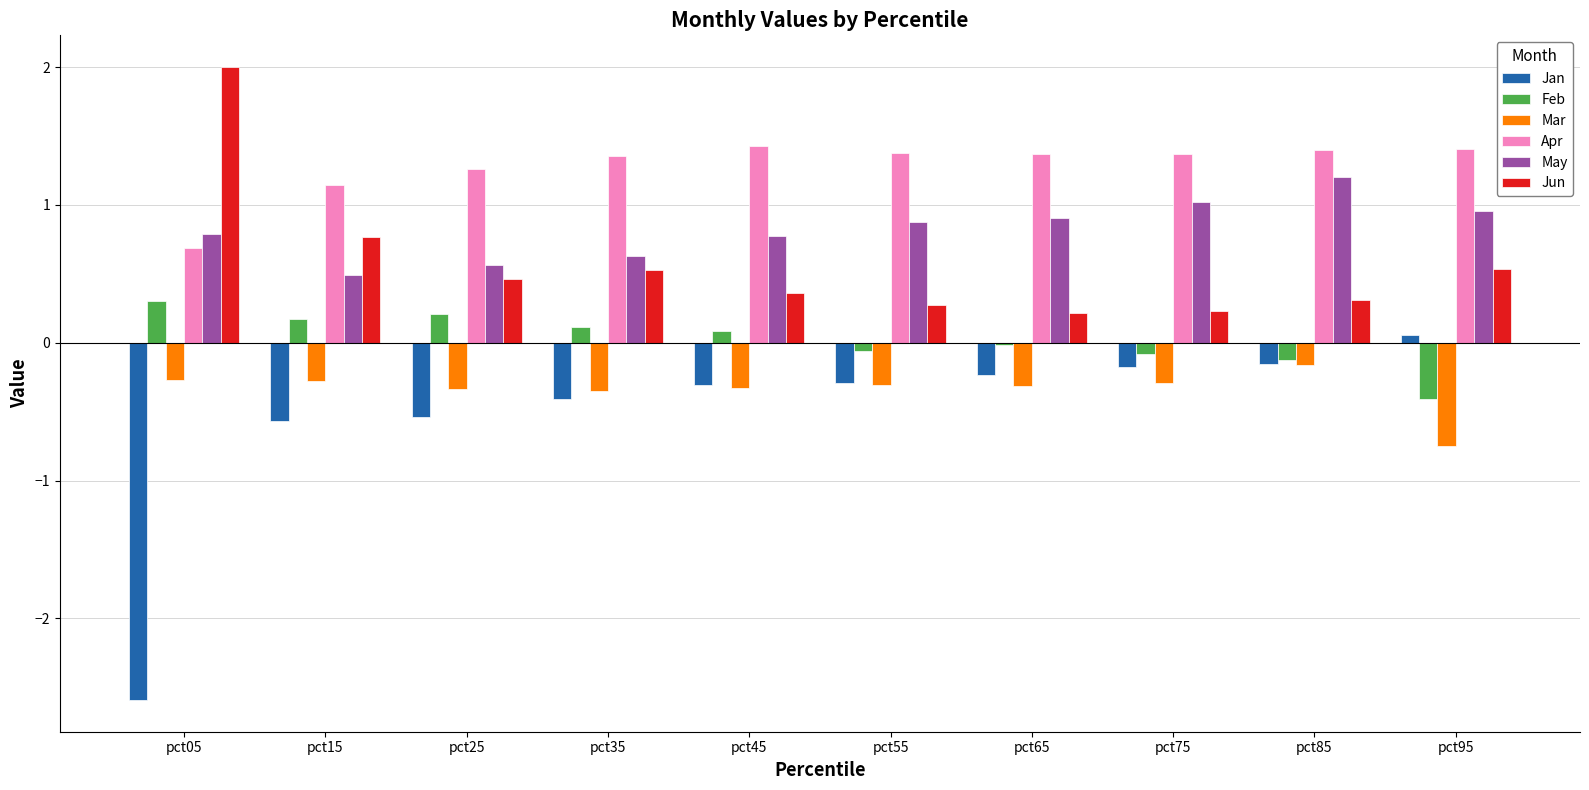

What is the difference between the highest and lowest values at pct35?

1.8